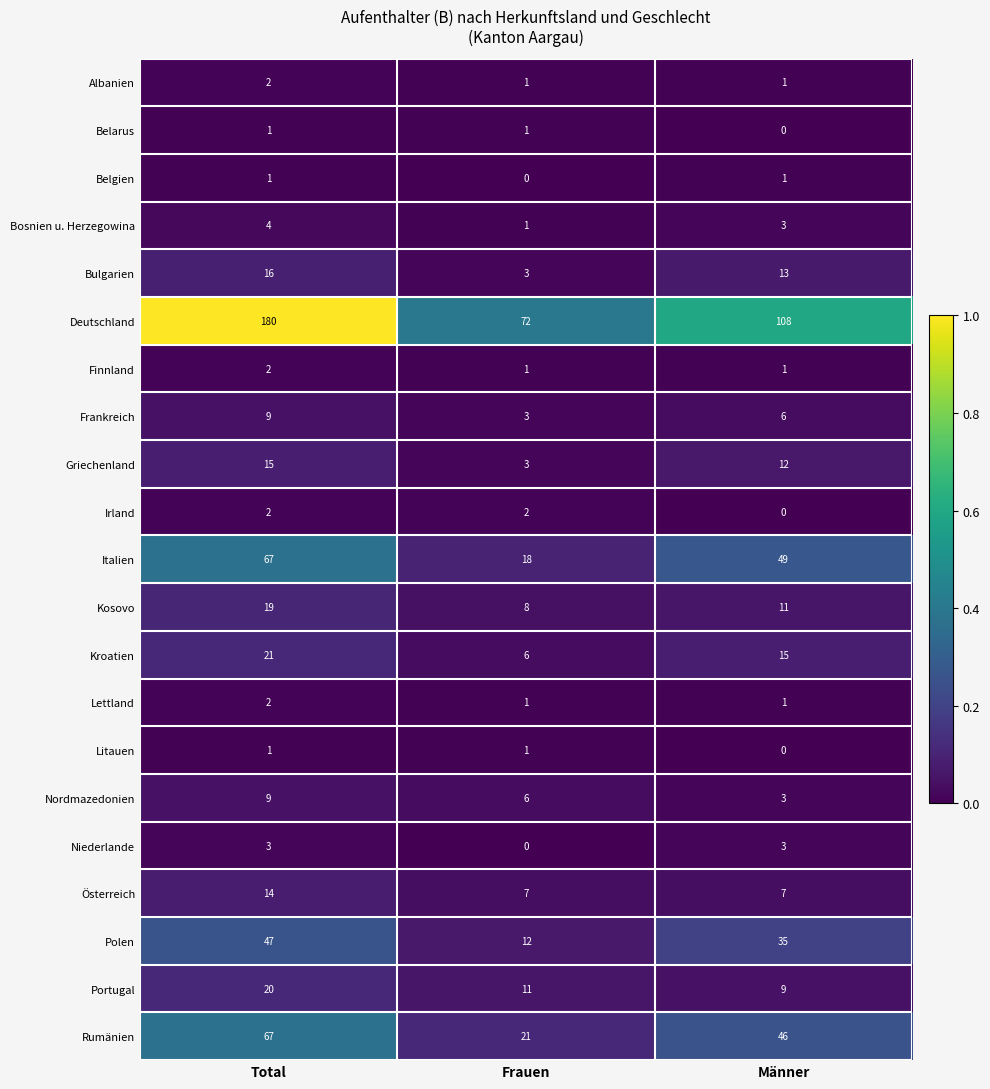

What is the maximum value for Italien?

67